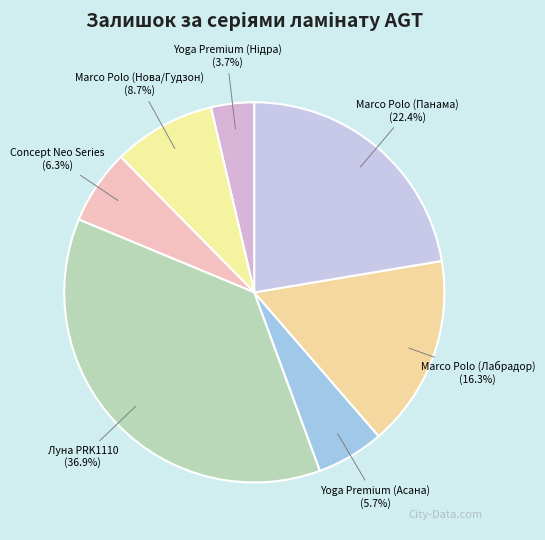

Does any single category account for the majority?

No